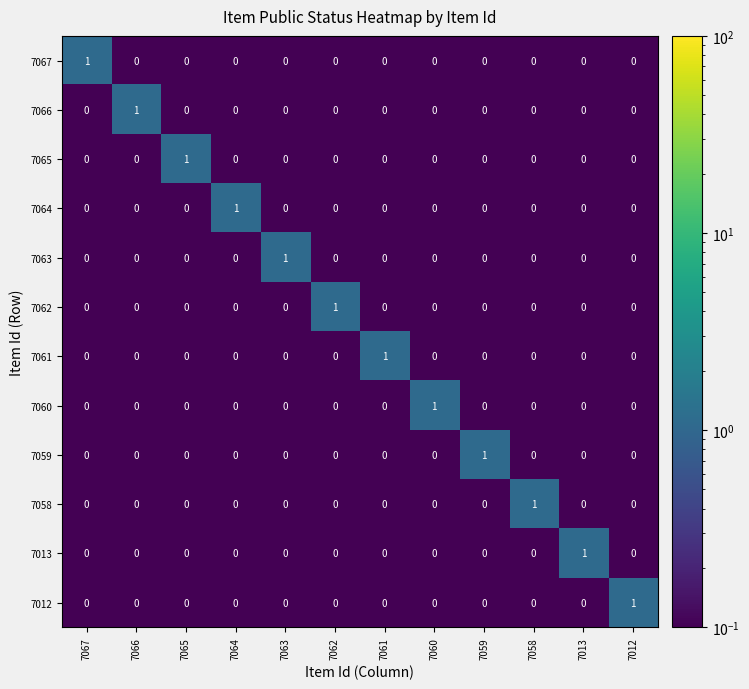

The 7060 series shows 0 at 7067. True or false?

True